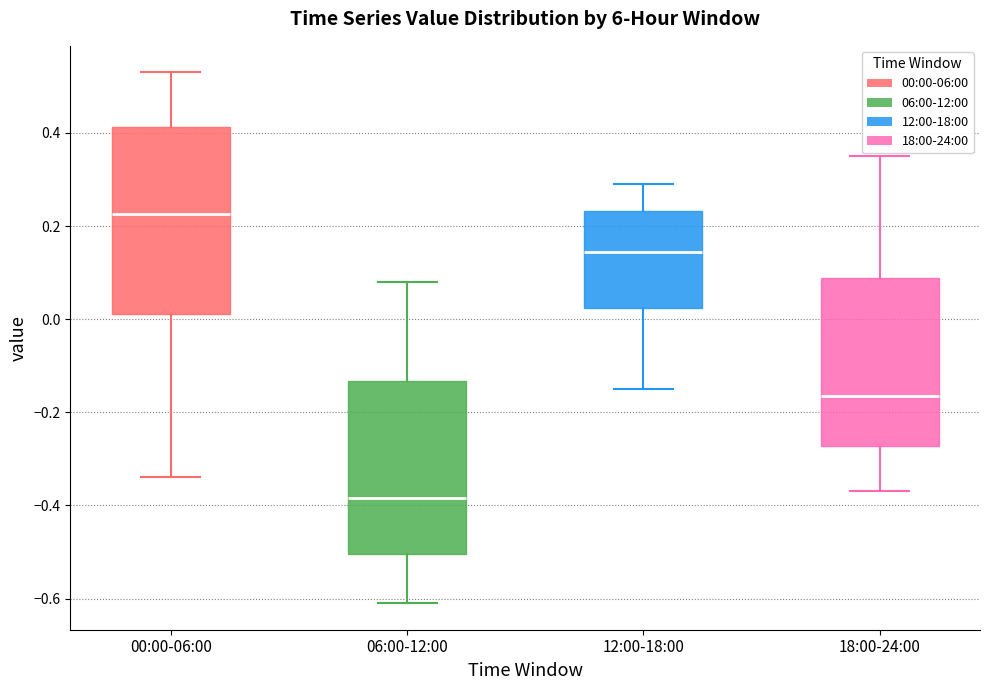

Which box has the lowest median line?

06:00-12:00